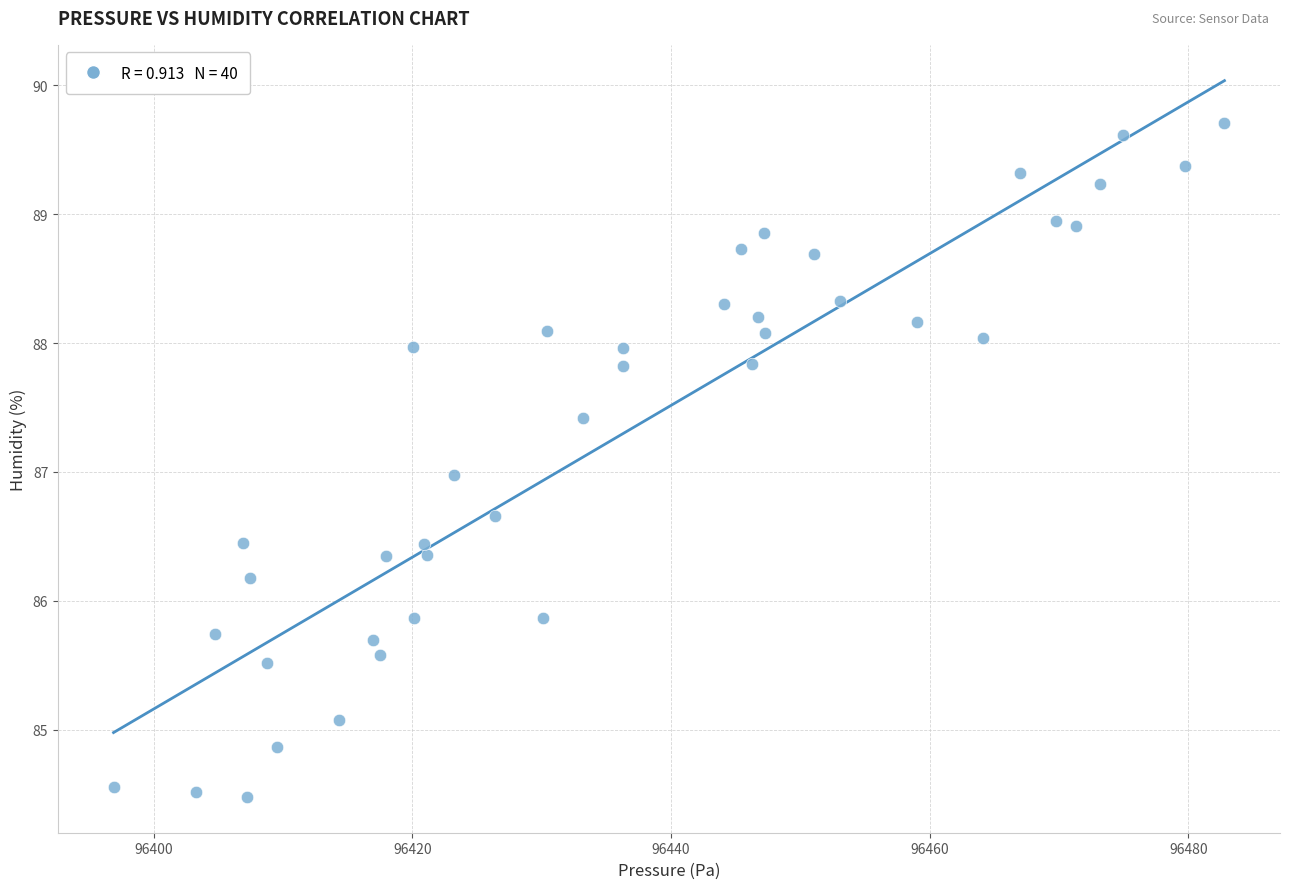

What is the range of X values (max minus min)?

85.9